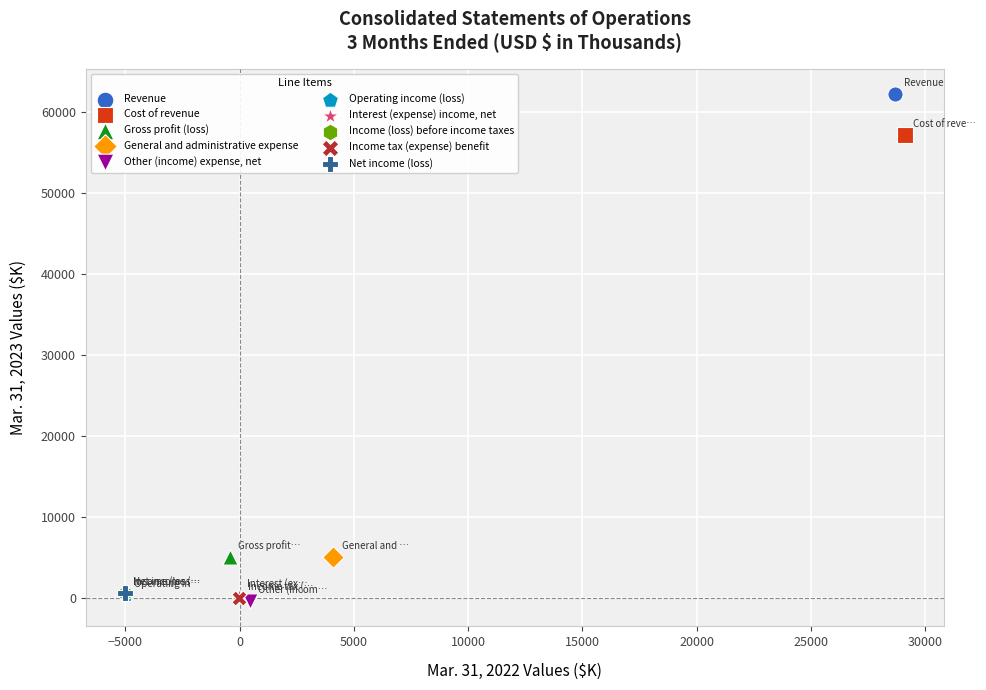

Which series reaches the maximum Y coordinate?

Revenue